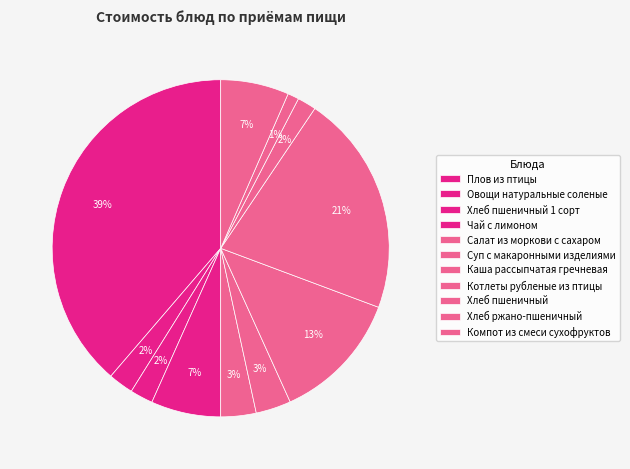

Is there any slice that represents more than half of the pie?

No